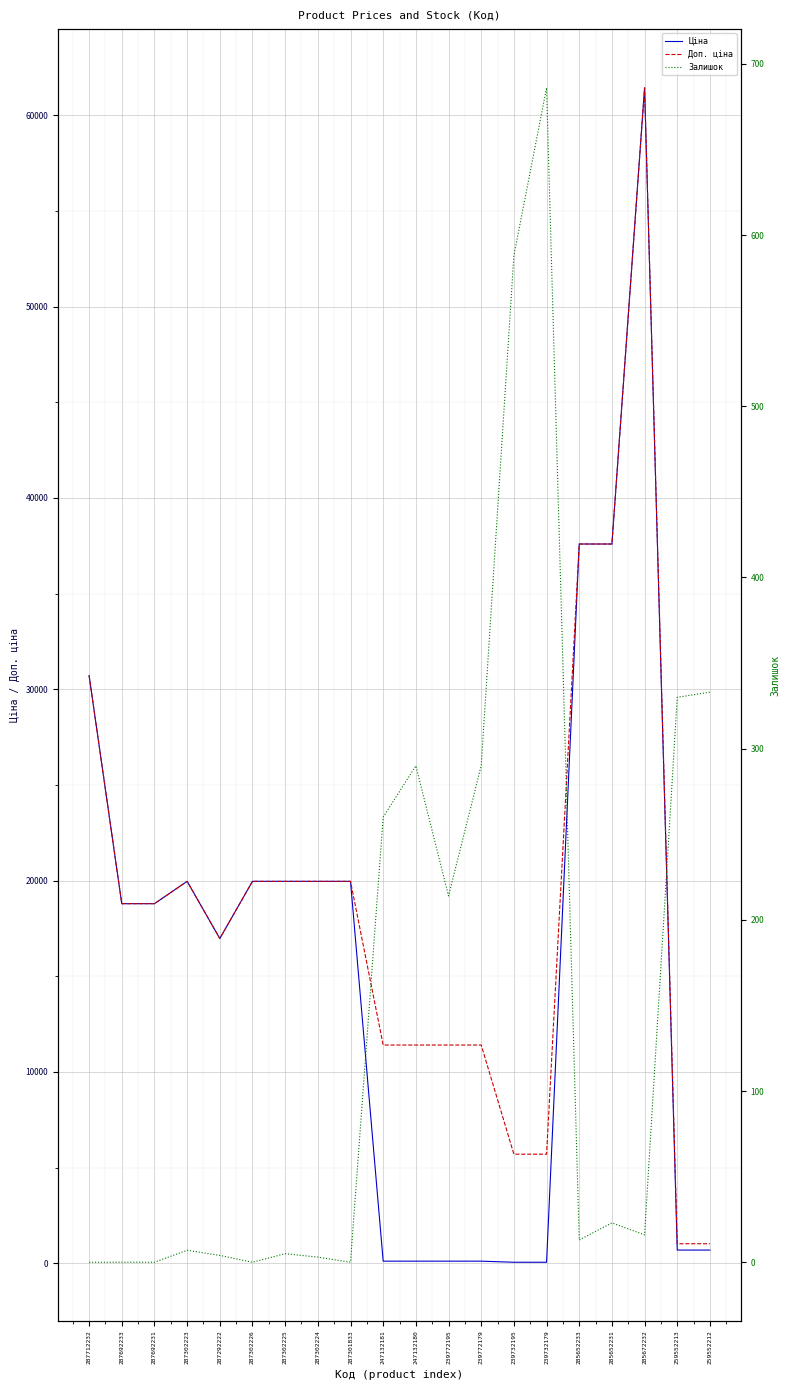

How many values in the Залишок series are below 16?

10